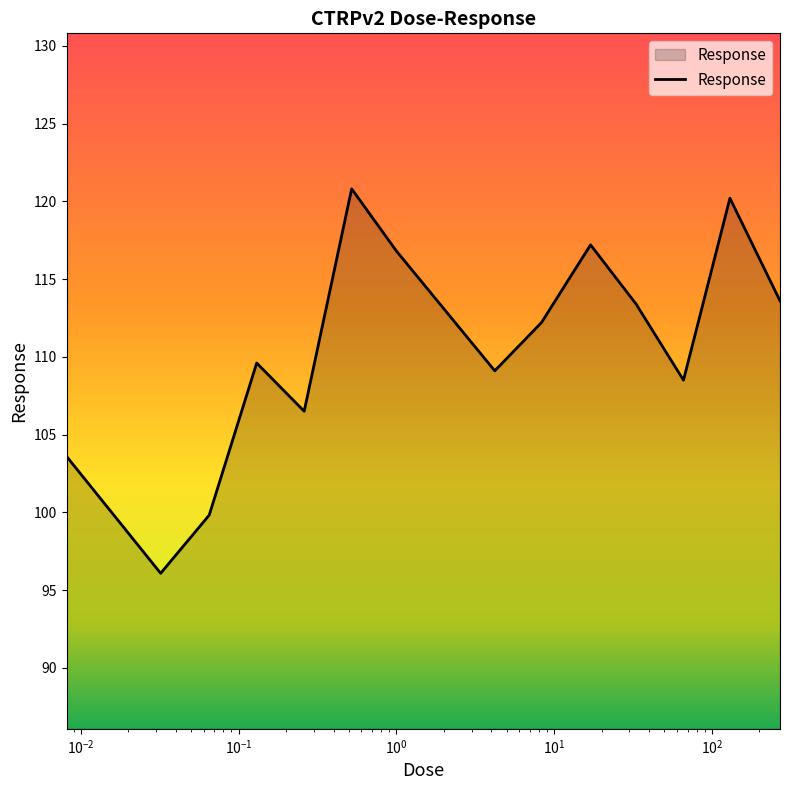

What is the greatest value displayed?

120.8